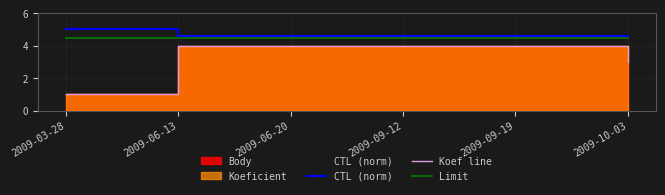

List the labels in order of Koef line value, smallest first.

2009-03-28, 2009-10-03, 2009-06-13, 2009-06-20, 2009-09-12, 2009-09-19